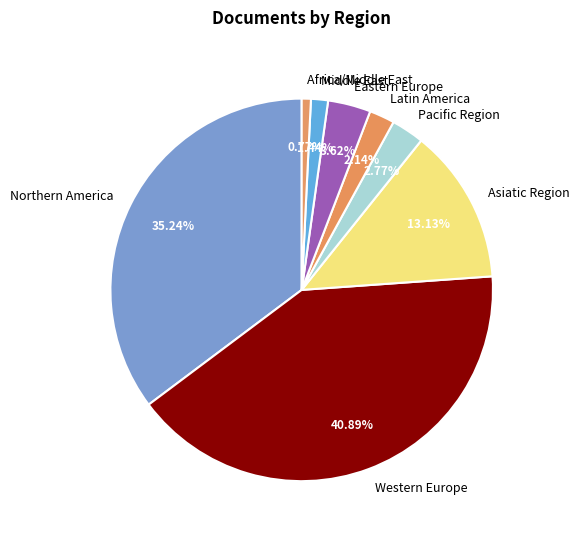

Rank the categories by value from lowest to highest.

Africa/Middle East, Middle East, Latin America, Pacific Region, Eastern Europe, Asiatic Region, Northern America, Western Europe